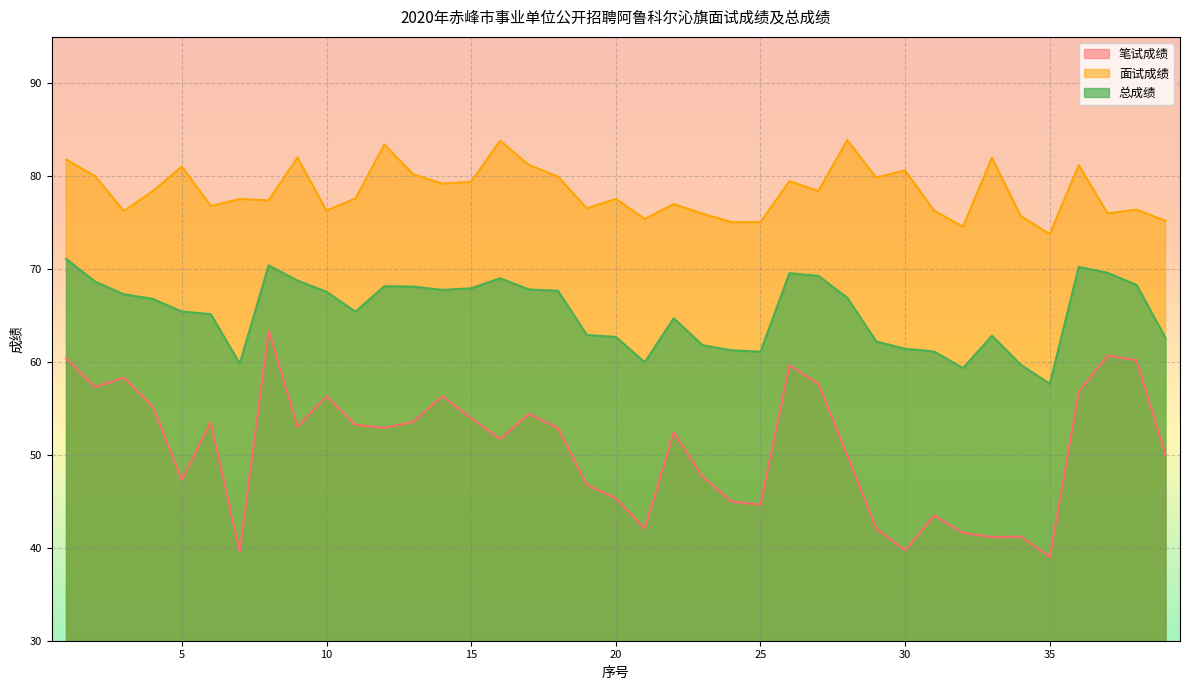

True or false: 笔试成绩 and 总成绩 cross at least once.

False